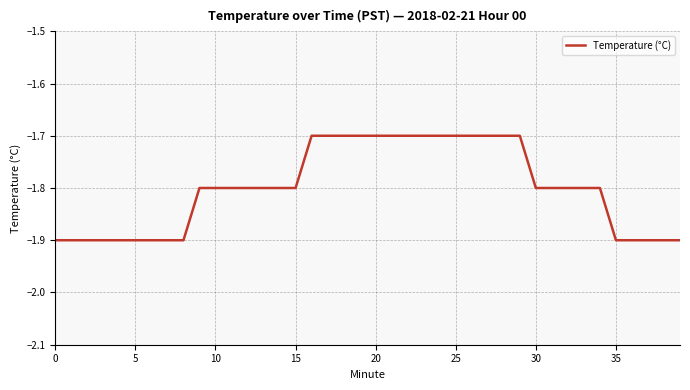

What is the maximum value shown in the chart?

-1.7